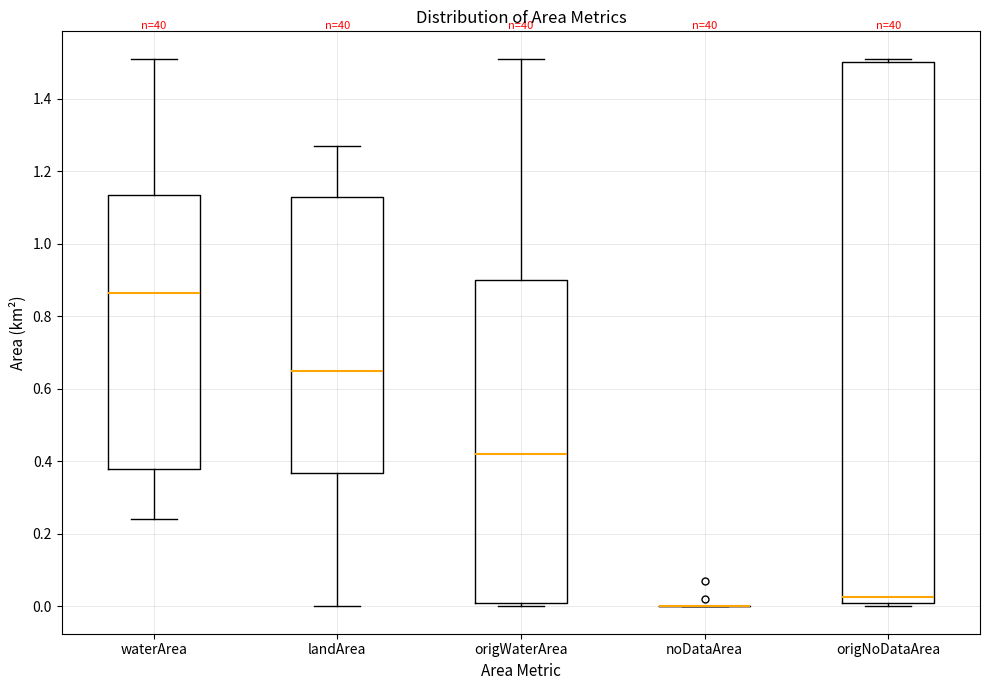

Where does the median line of the box for landArea sit on the y-axis? The values are not printed on the chart, so give them approximately, as read against the axis.

0.66